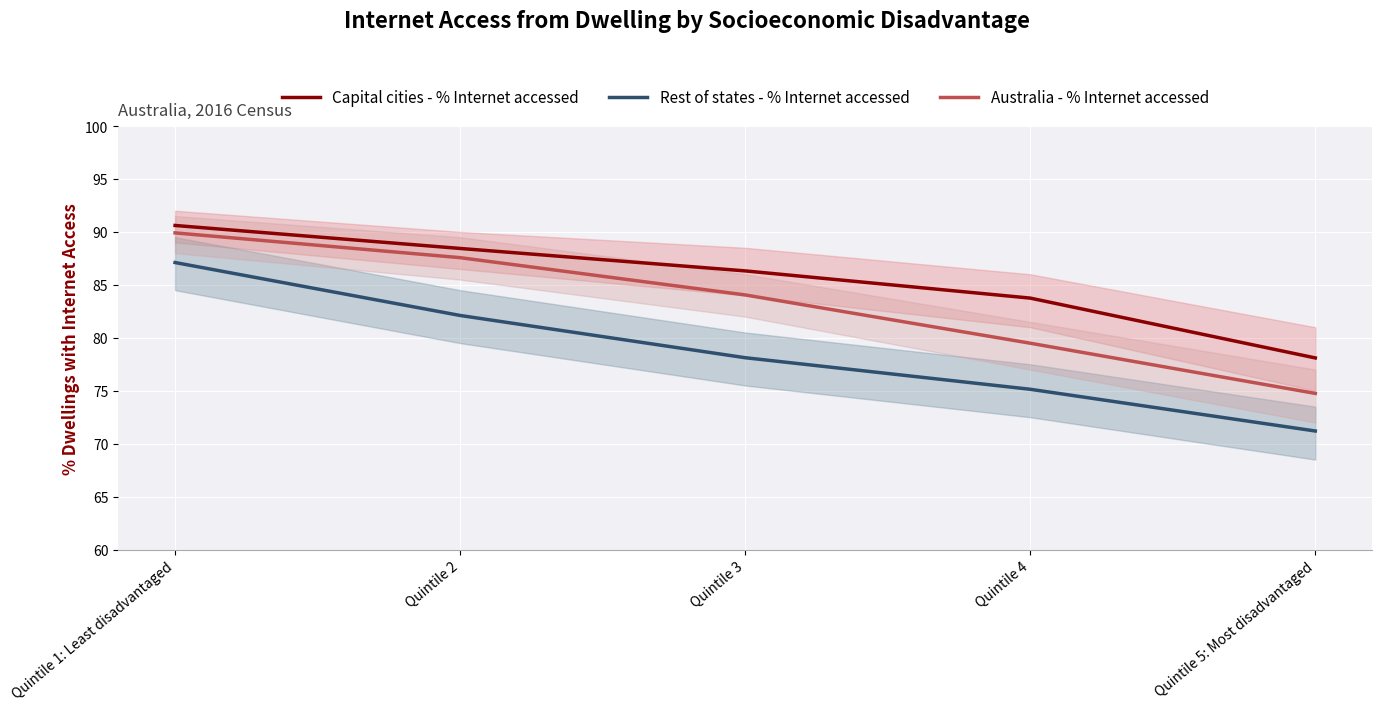

What is the approximate value of Rest of states - % Internet accessed at Quintile 3?

78.1